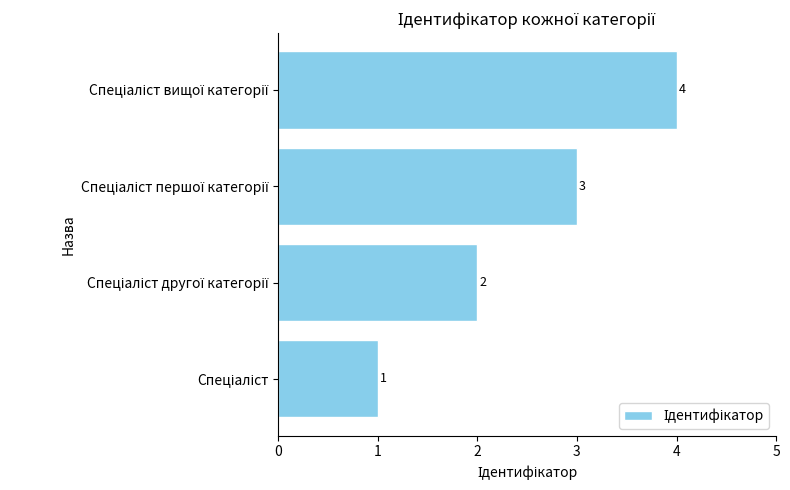

What is the greatest value displayed?

4